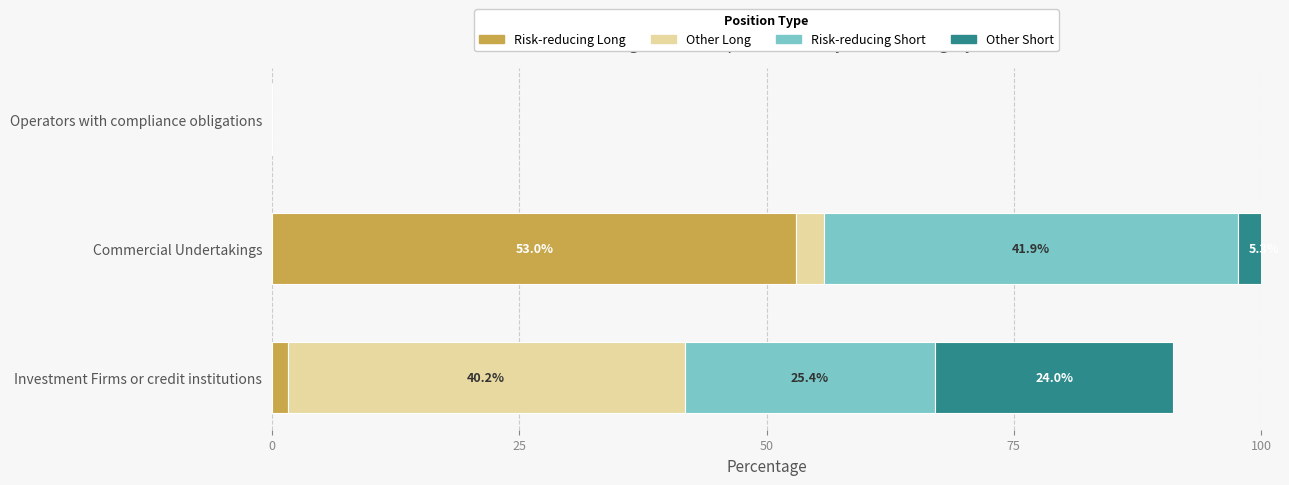

What is the difference between the maximum and minimum values in the Other Short series?

24.0